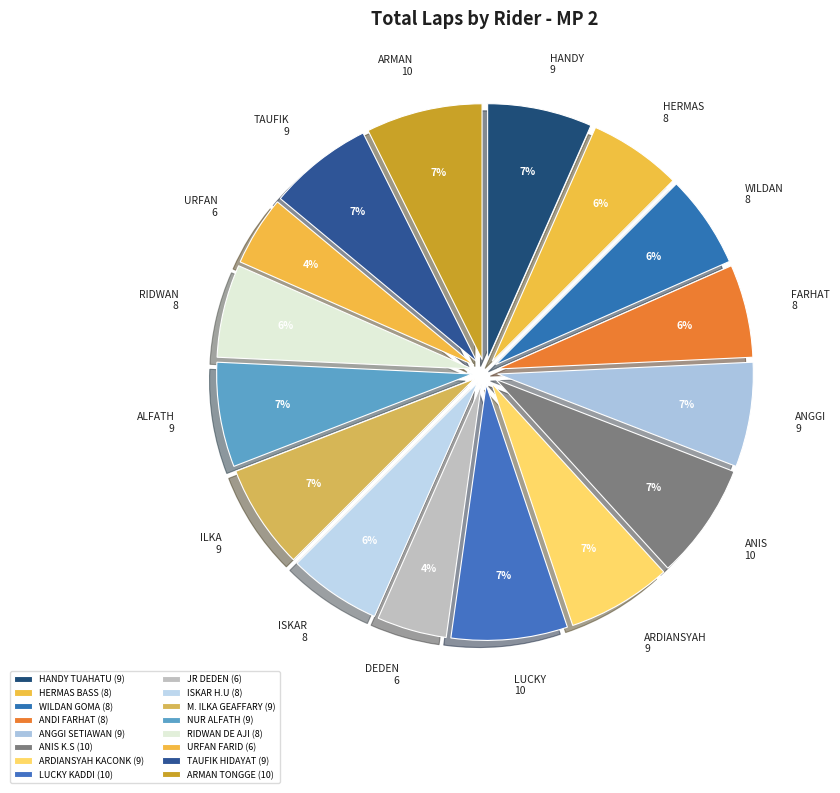

Combined, what portion of the pie is TAUFIK HIDAYAT and LUCKY KADDI?

14.0%